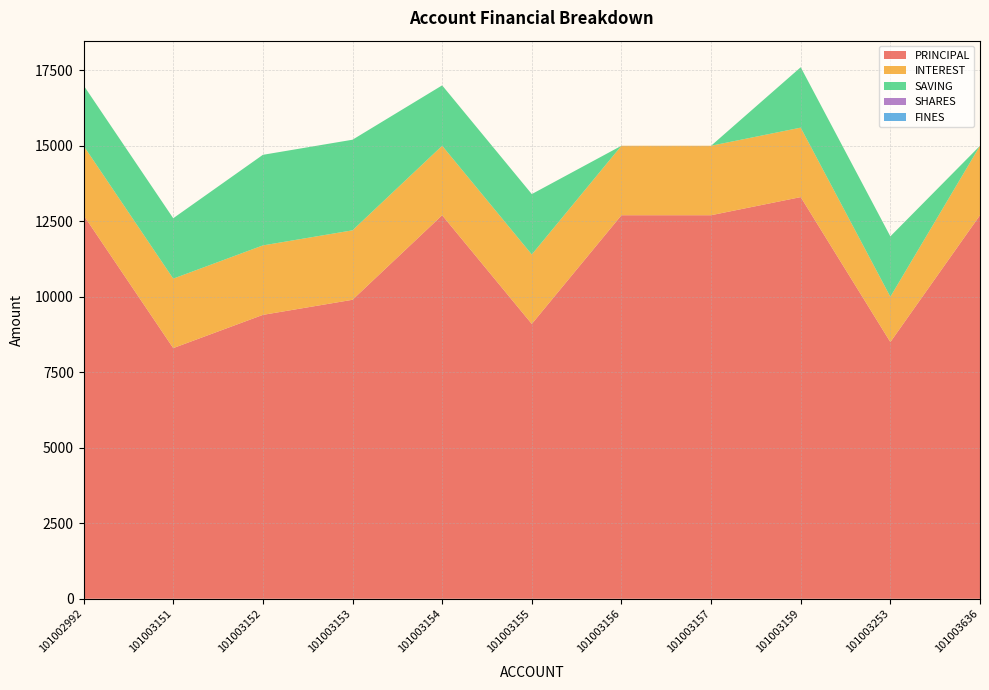

Reading right to left, list all the values displayed in this chart.

PRINCIPAL: 12700	8500	13300	12700	12700	9100	12700	9900	9400	8300	12700
INTEREST: 2300	1500	2300	2300	2300	2300	2300	2300	2300	2300	2300
SHARES: 0	0	0	0	0	0	0	0	0	0	0
FINES: 0	0	0	0	0	0	0	0	0	0	0
SAVING: 0	2000	2000	0	0	2000	2000	3000	3000	2000	2000